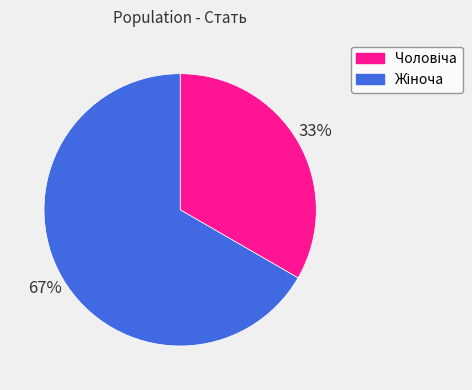

To the nearest percent, what is the average slice percentage?

50%